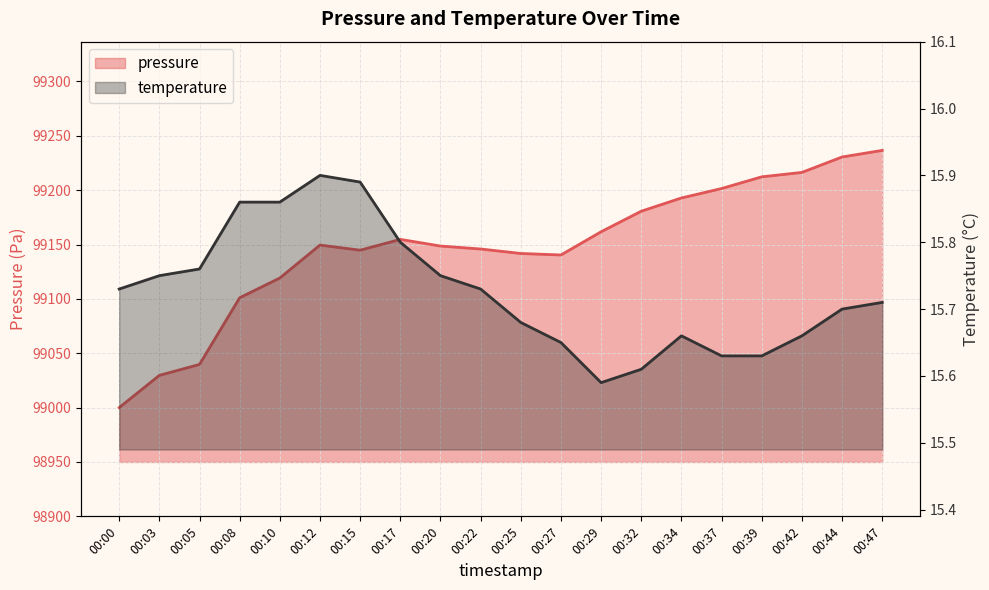

What is the greatest value displayed?

99236.6